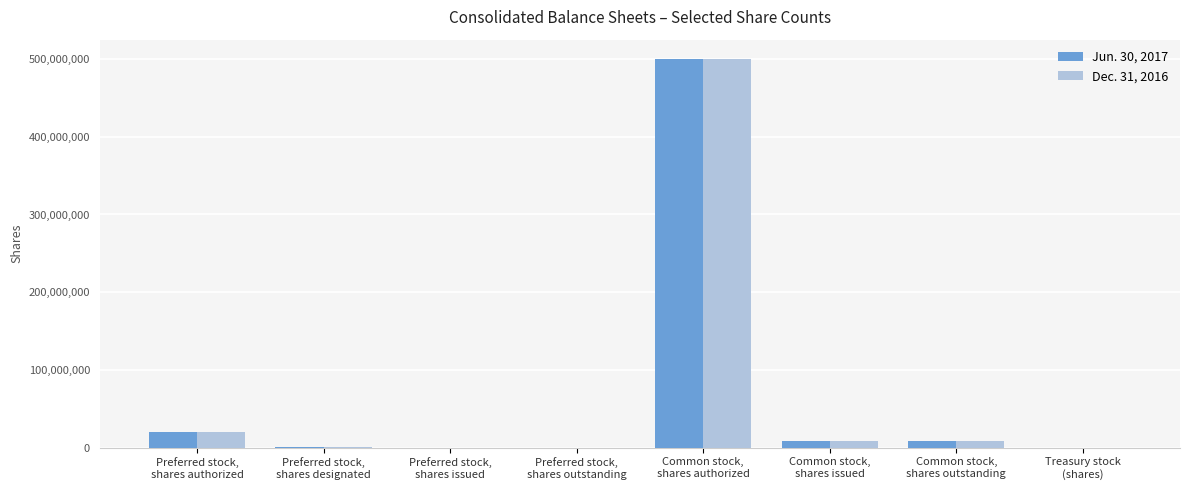

What is the greatest value displayed?

500000000